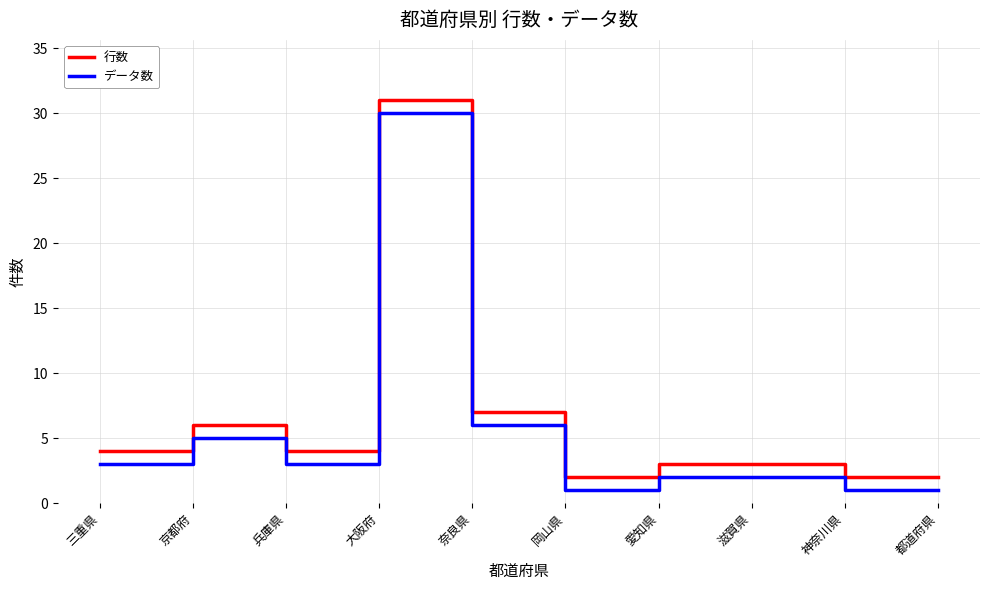

Reading left to right, extract all data points from this chart.

行数: 4	6	4	31	7	2	3	3	2	2
データ数: 3	5	3	30	6	1	2	2	1	1